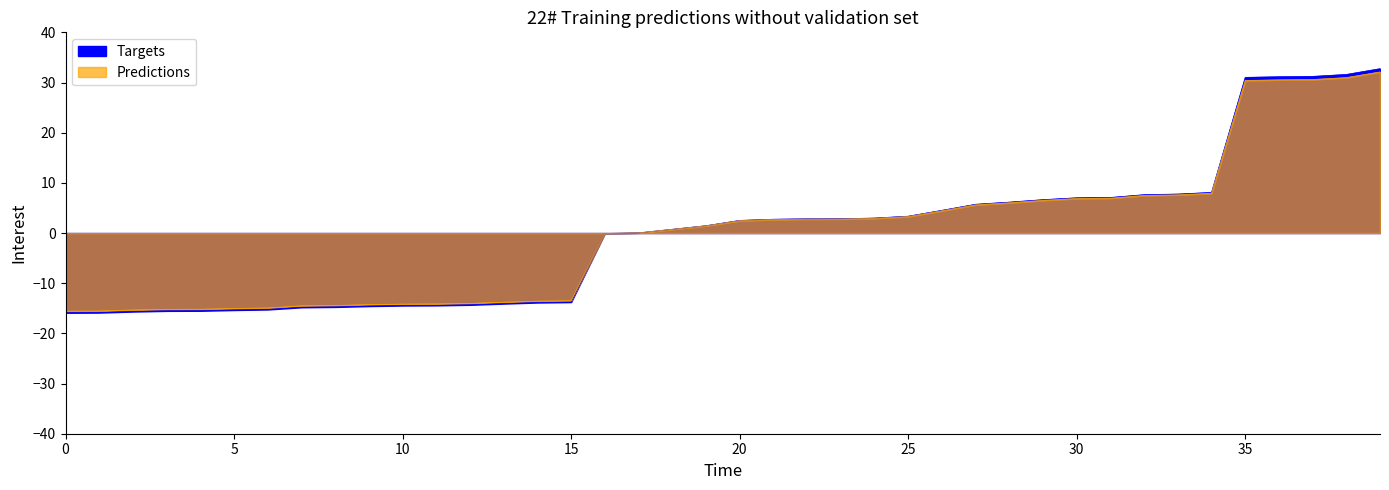

Does the chart have visible grid lines?

No